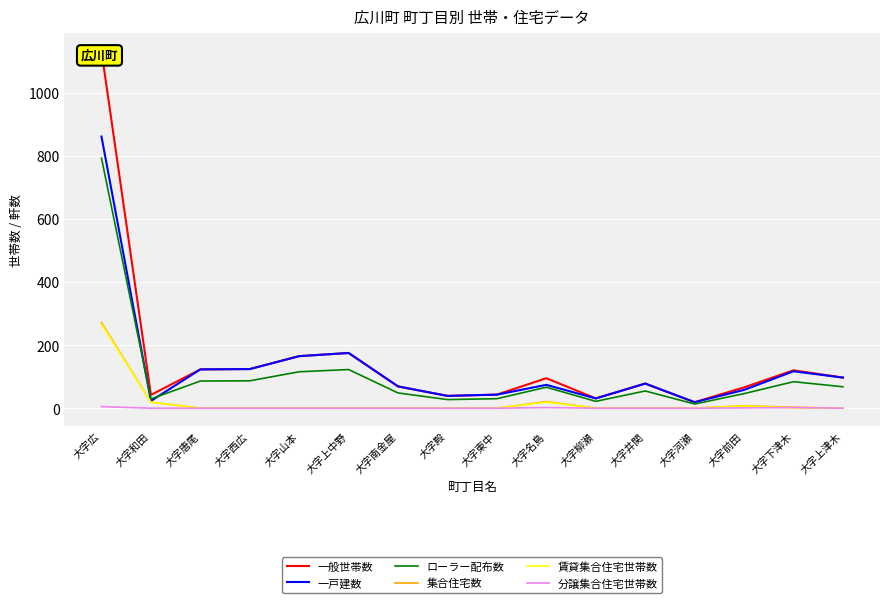

At which category is the sum across all series the highest?

大字広